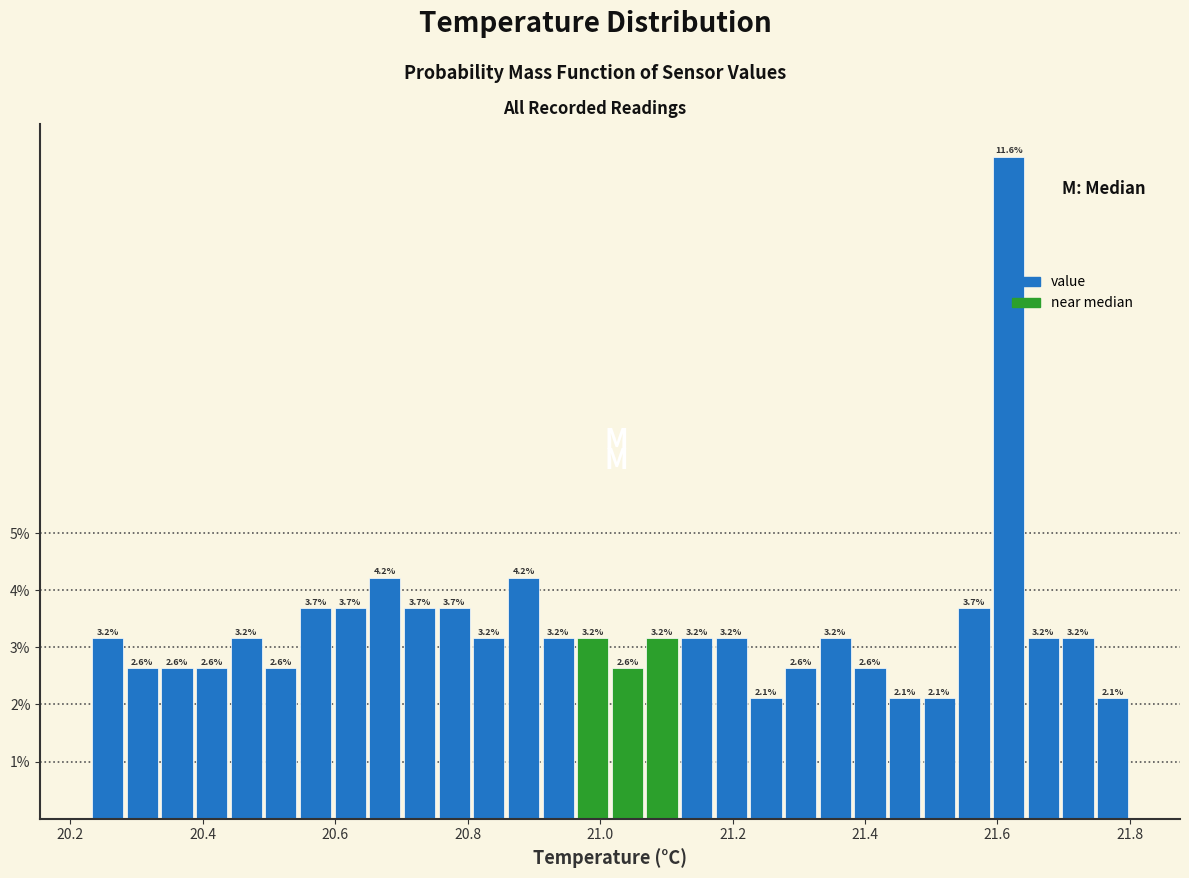

Read against the x-axis, roughly where is the centre of the tallest bar?

21.62